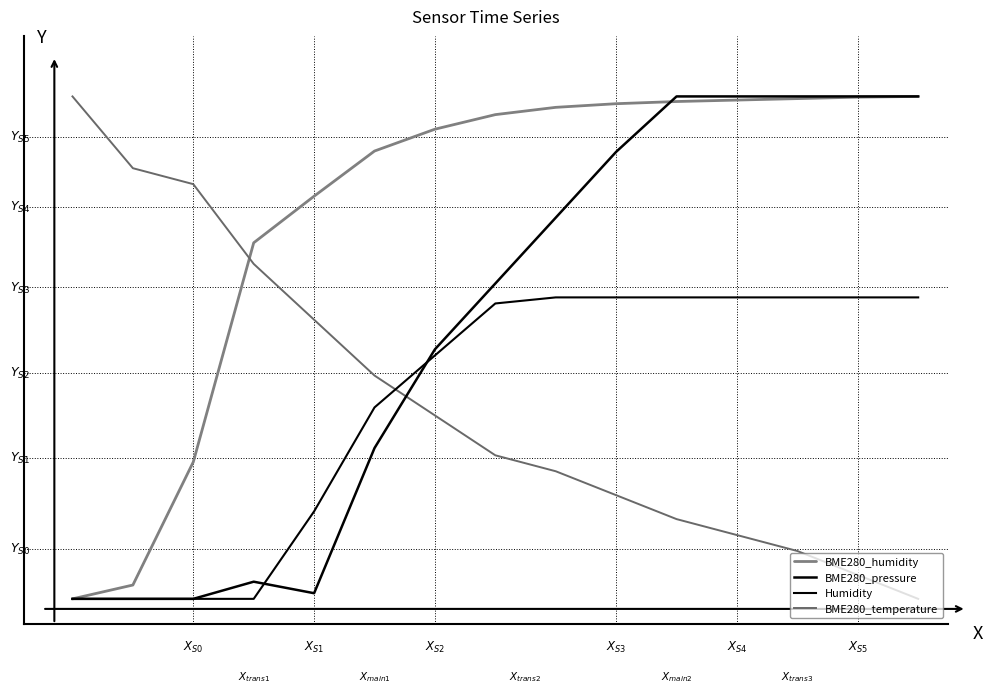

Does the chart display data point markers on the line(s)?

No